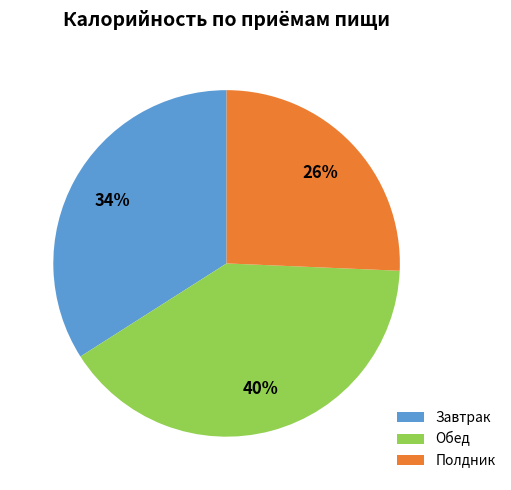

To the nearest percent, what is the combined percentage of Полдник and Завтрак?

60%